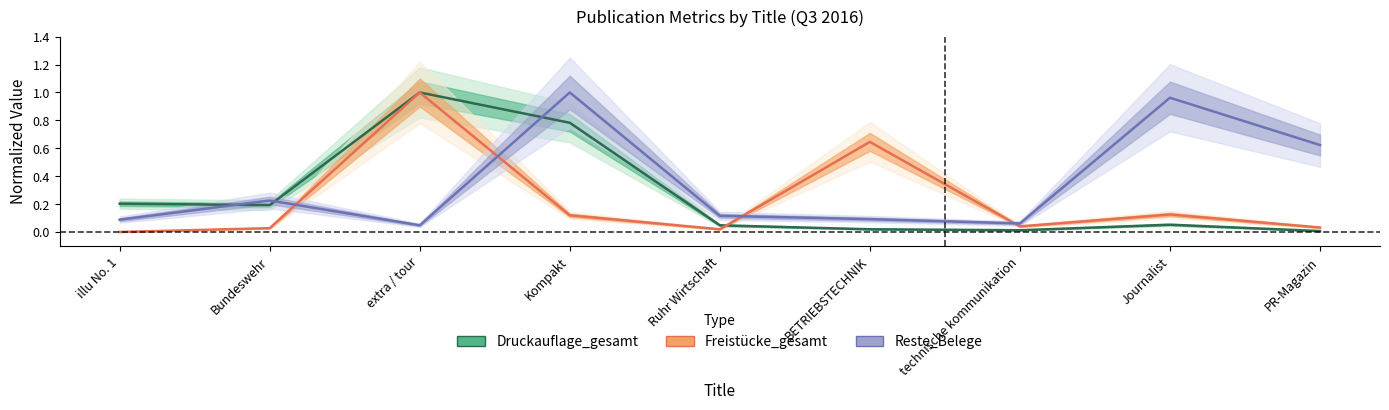

Which series ends up on top after the final intersection of Druckauflage_gesamt and Freistücke_gesamt?

Freistücke_gesamt